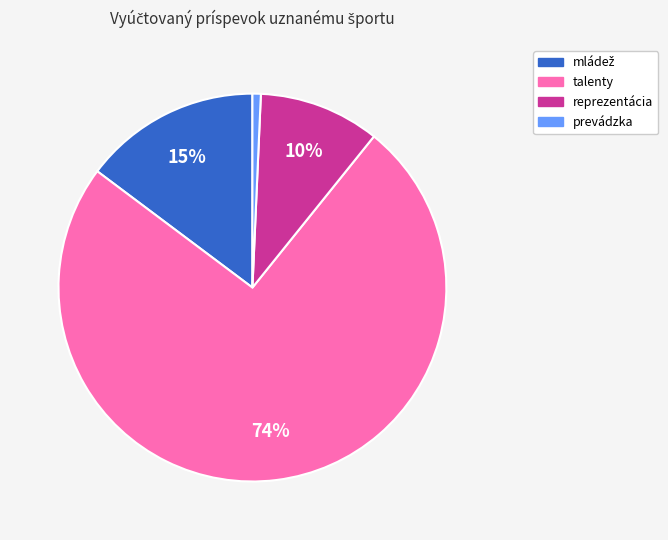

Does any single category account for the majority?

Yes